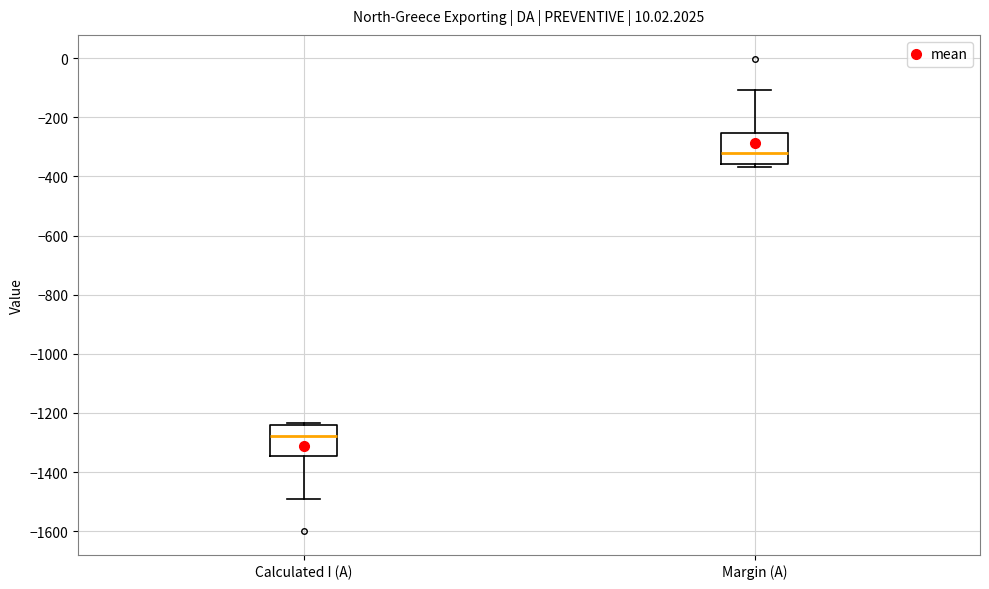

Reading left to right, read every box against the y-axis: the position of its median line, the range the box covers, and the ends of its whiskers. The values are not printed on the chart, so give them approximately, as read against the axis.

Calculated I (A): median -1280, box -1340 to -1240, whiskers -1500 to -1240 (just above the box's upper edge)
Margin (A): median -320, box -360 to -260, whiskers -360 (just below the box's lower edge) to -100